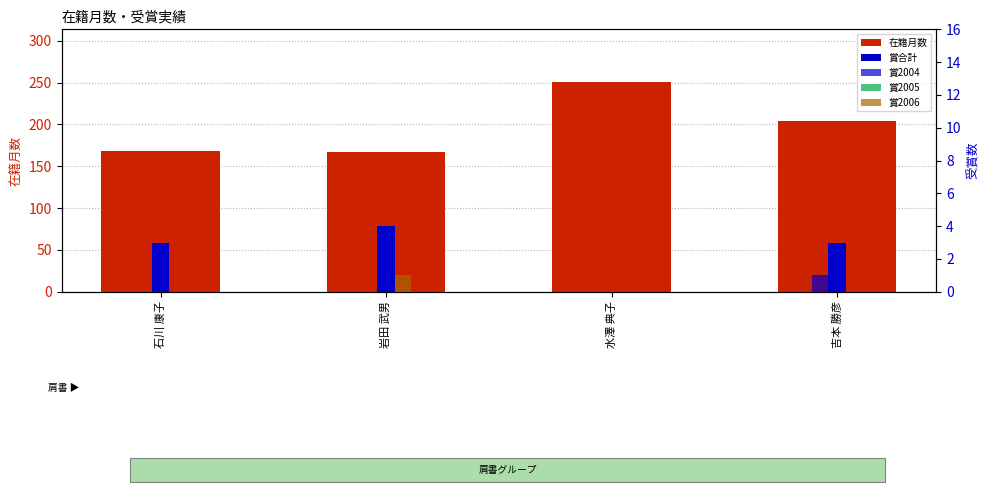

What is the label of the 3rd bar from the left?

水澤 典子